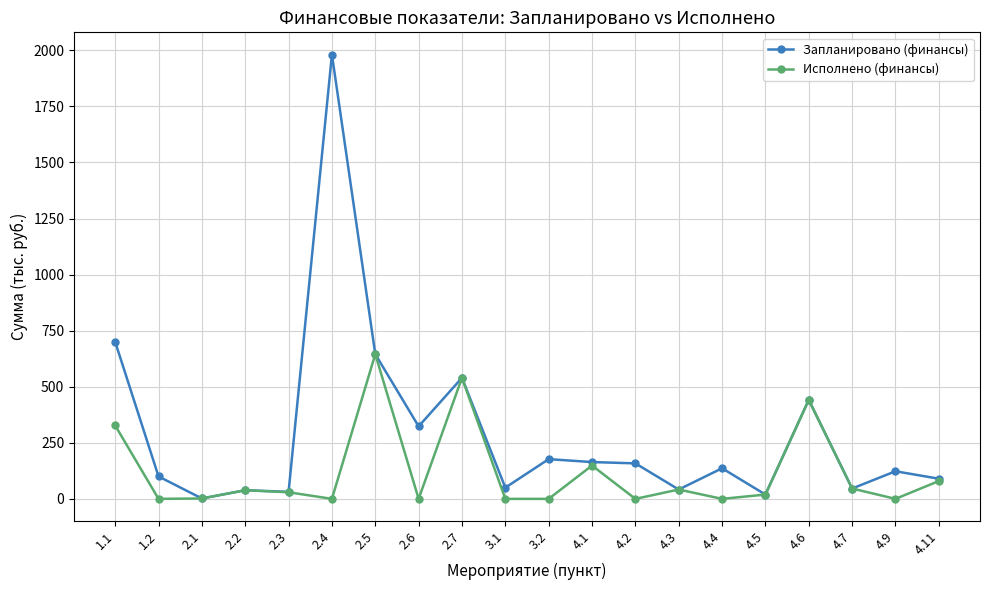

Rank the series by their maximum value, from lowest to highest.

Исполнено (финансы), Запланировано (финансы)